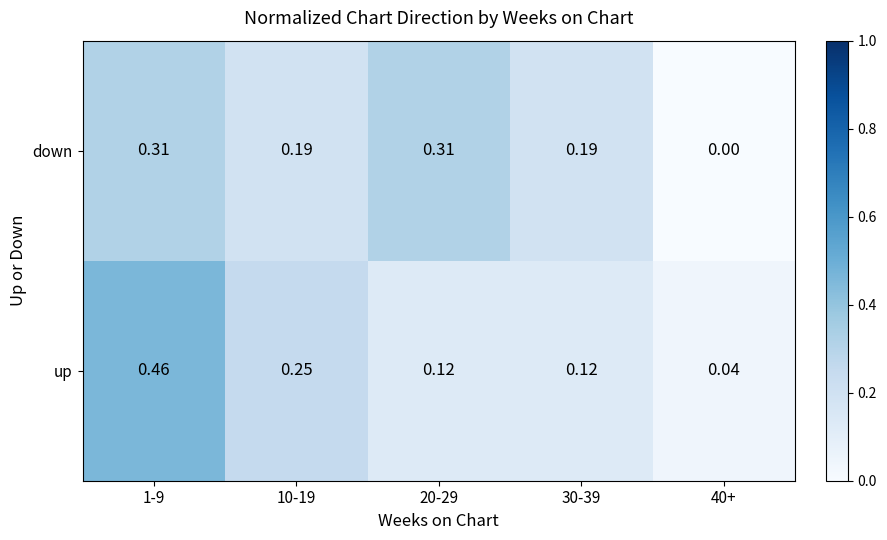

How many categories are shown in the chart?

5